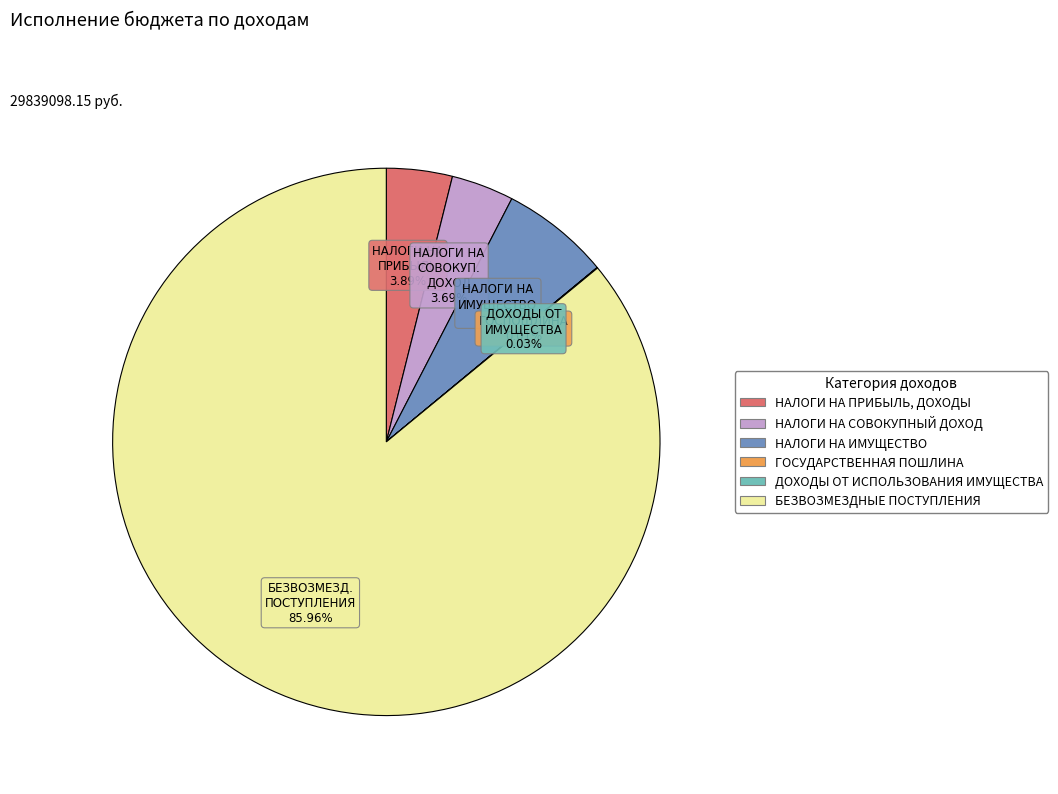

Is БЕЗВОЗМЕЗДНЫЕ ПОСТУПЛЕНИЯ the majority of the pie?

Yes